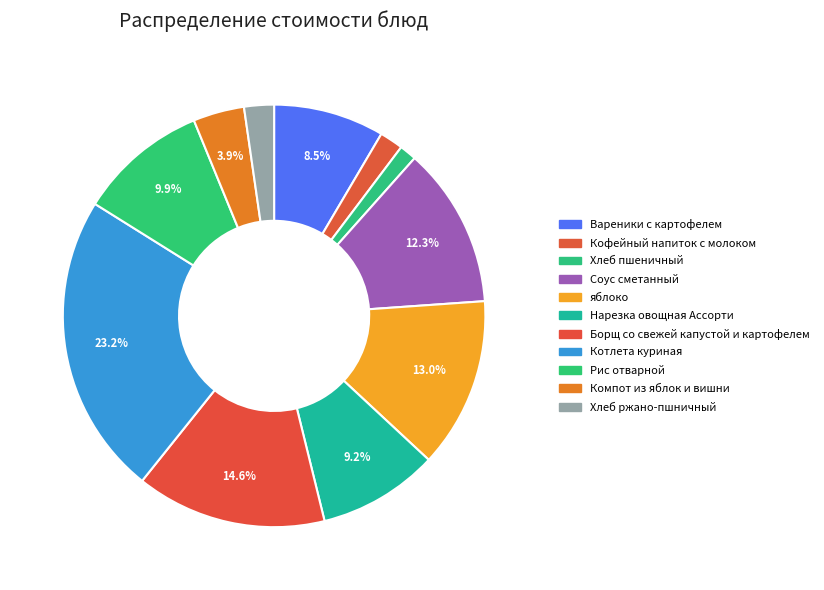

Rank the categories by value from lowest to highest.

Хлеб пшеничный, Кофейный напиток с молоком, Хлеб ржано-пшничный, Компот из яблок и вишни, Вареники с картофелем, Нарезка овощная Ассорти, Рис отварной, Соус сметанный, яблоко, Борщ со свежей капустой и картофелем, Котлета куриная